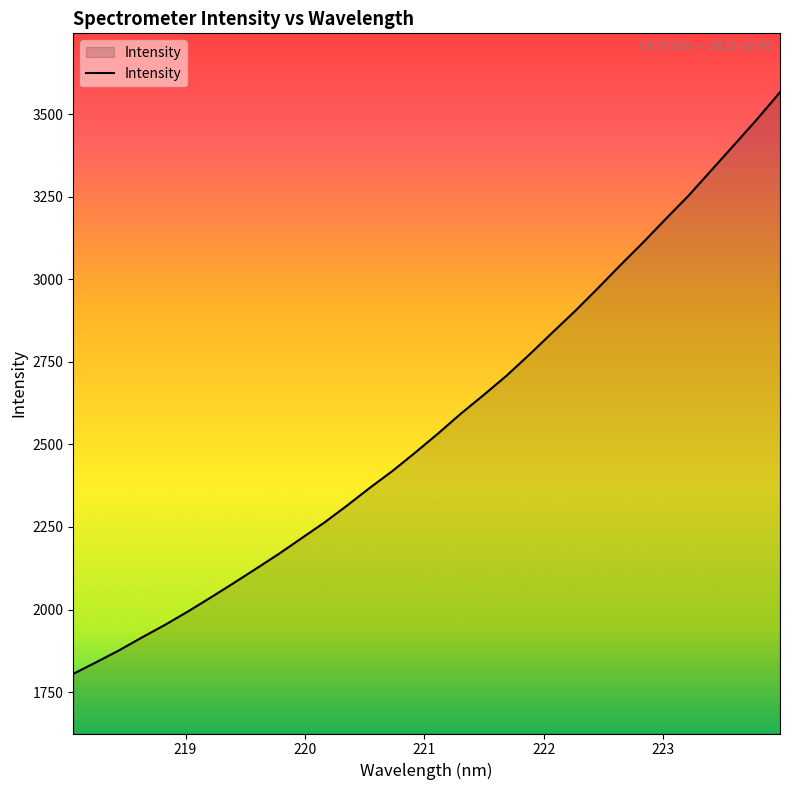

What is the smallest value displayed?

1805.5